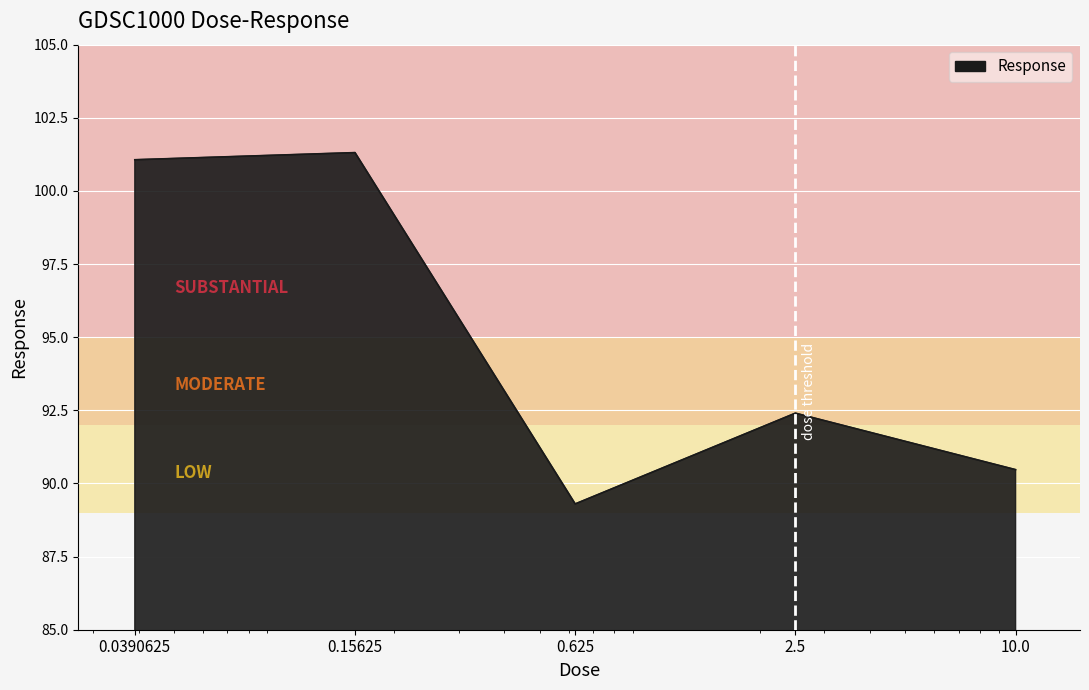

True or false: there are more than 2 points higher than both neighbors.

False